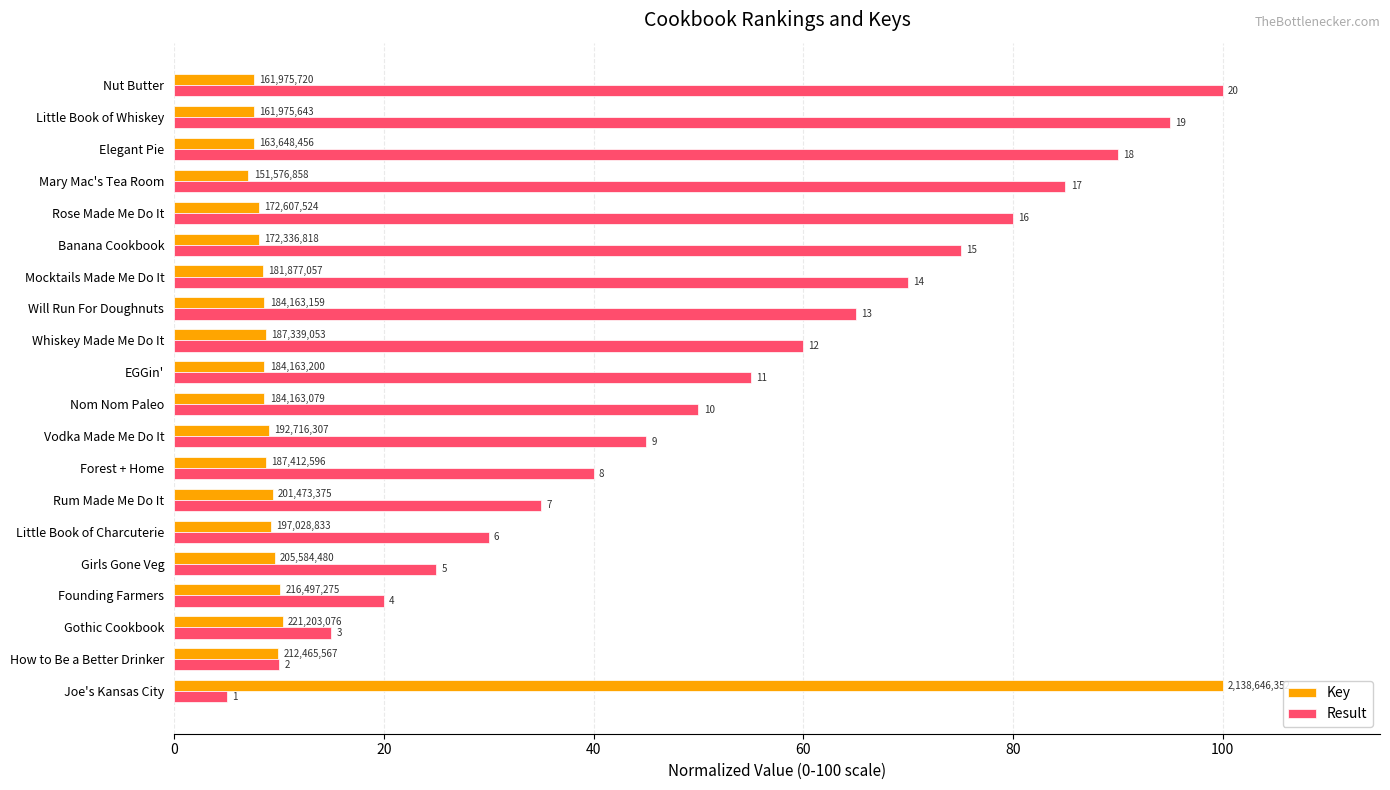

What are all the series names shown in the legend?

Key, Result